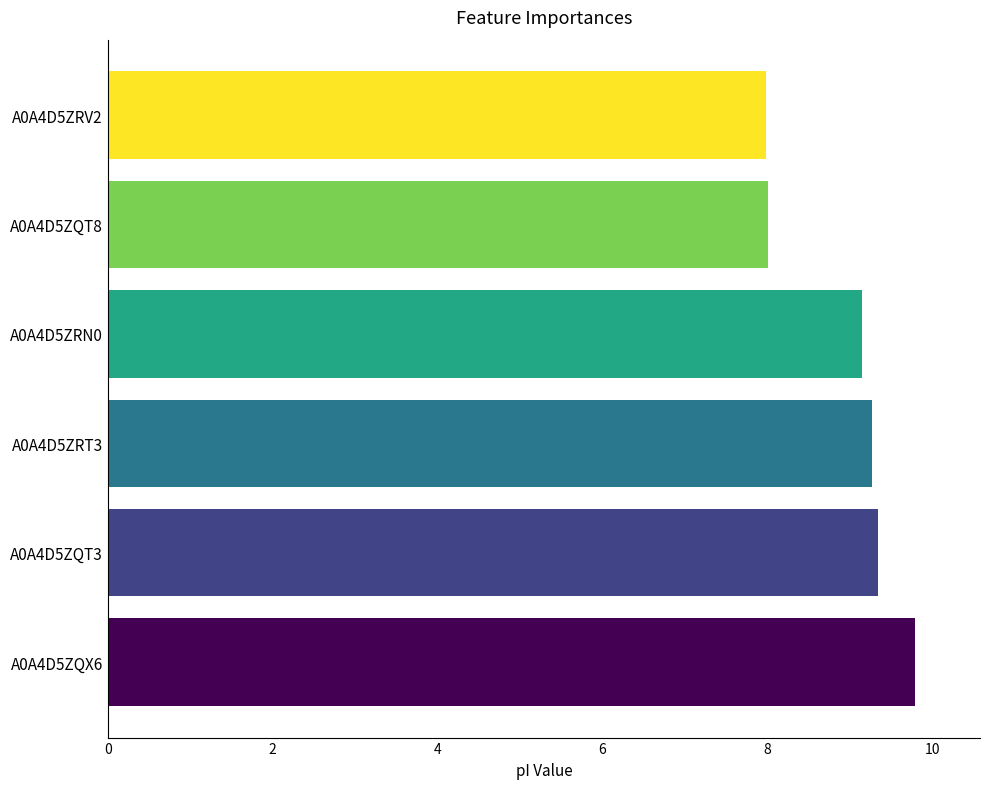

What is the sum of the values at A0A4D5ZRN0 and A0A4D5ZQT3?

18.5